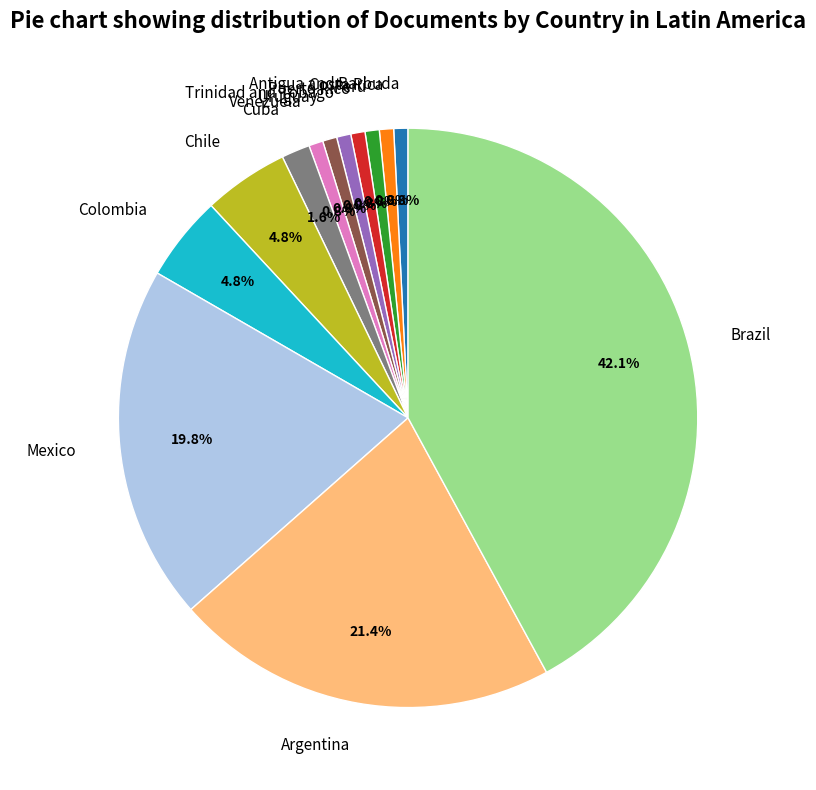

What is the largest slice in the pie chart?

Brazil